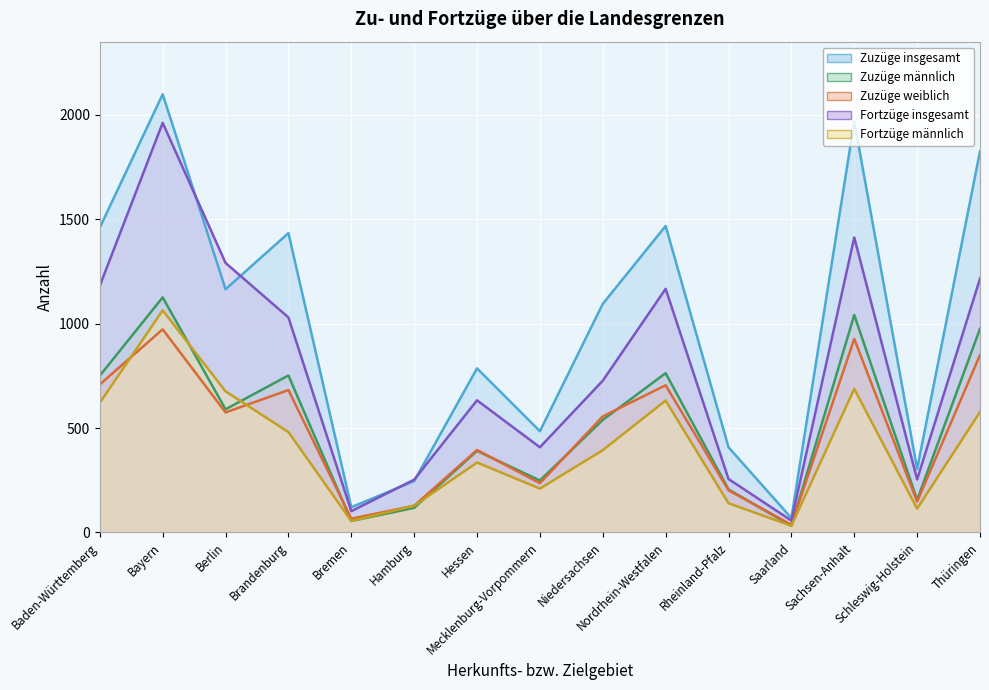

True or false: Fortzüge insgesamt and Zuzüge weiblich intersect in this chart.

False